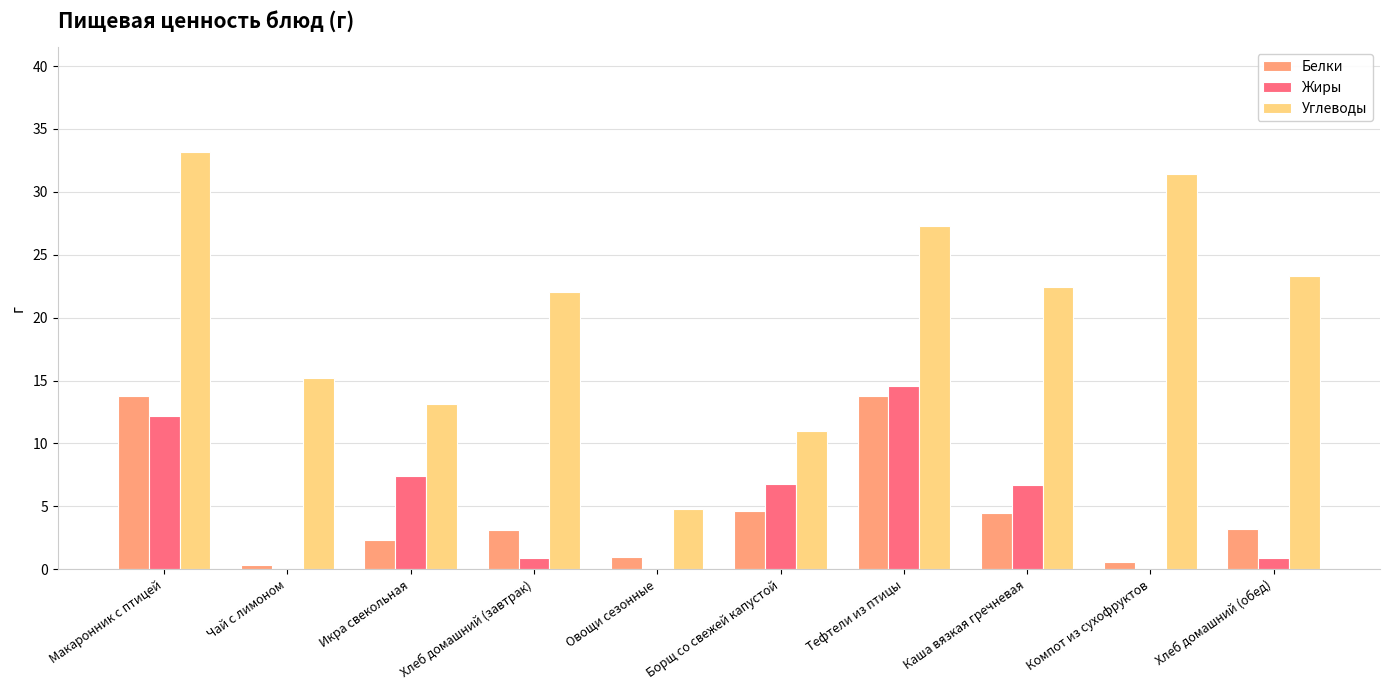

The value of Углеводы at Компот из сухофруктов is 51.1. True or false?

False